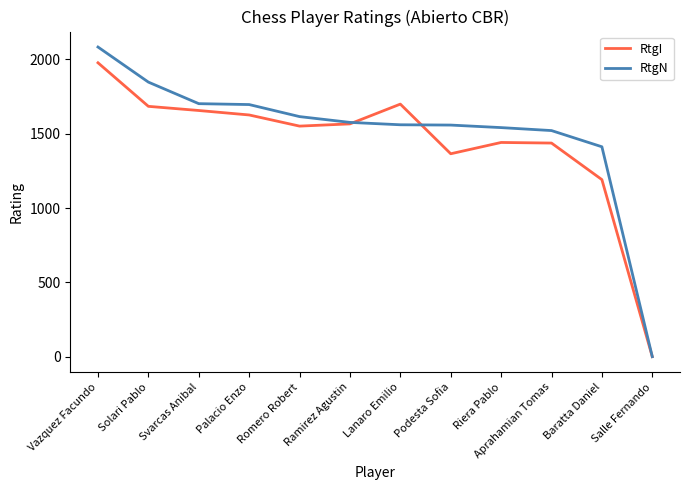

What is the spread (max minus min) of values at Solari Pablo?

163